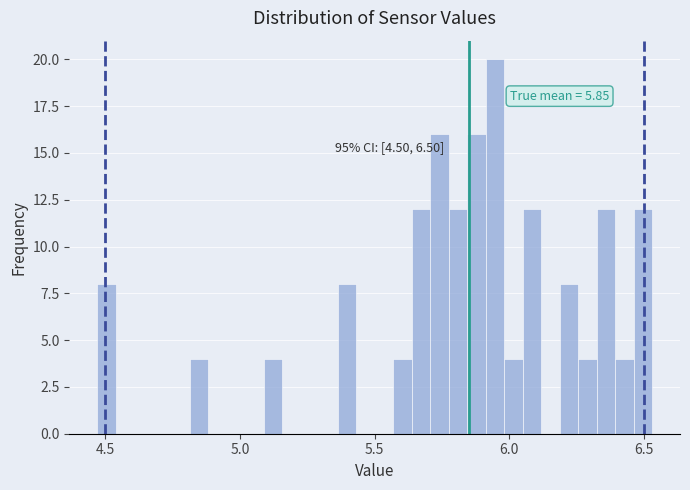

Read against the x-axis, roughly where is the centre of the tallest bar?

5.95